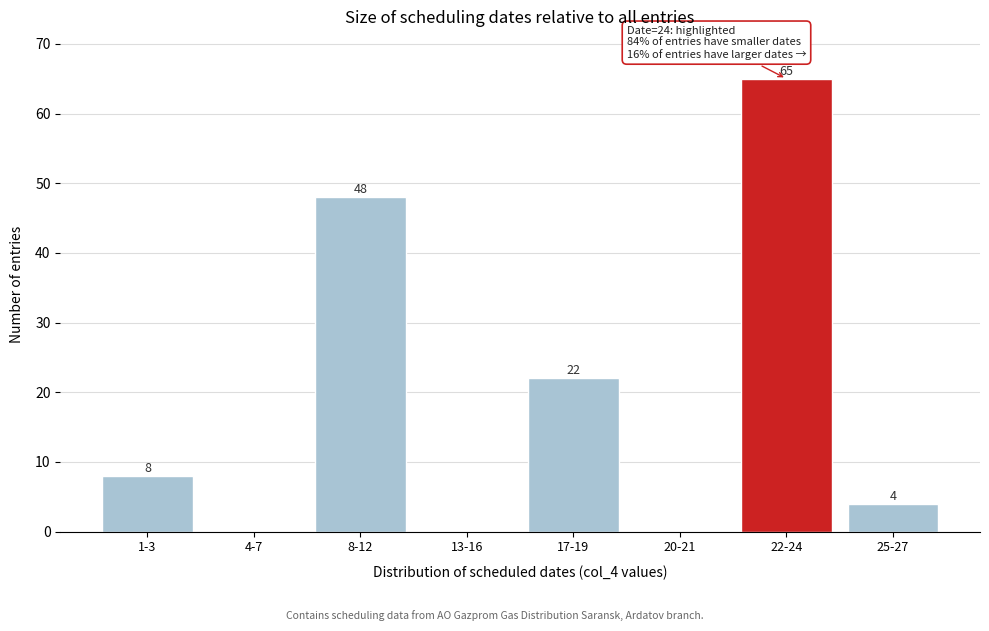

Reading left to right, extract all data points from this chart.

1-3=8	4-7=0	8-12=48	13-16=0	17-19=22	20-21=0	22-24=65	25-27=4